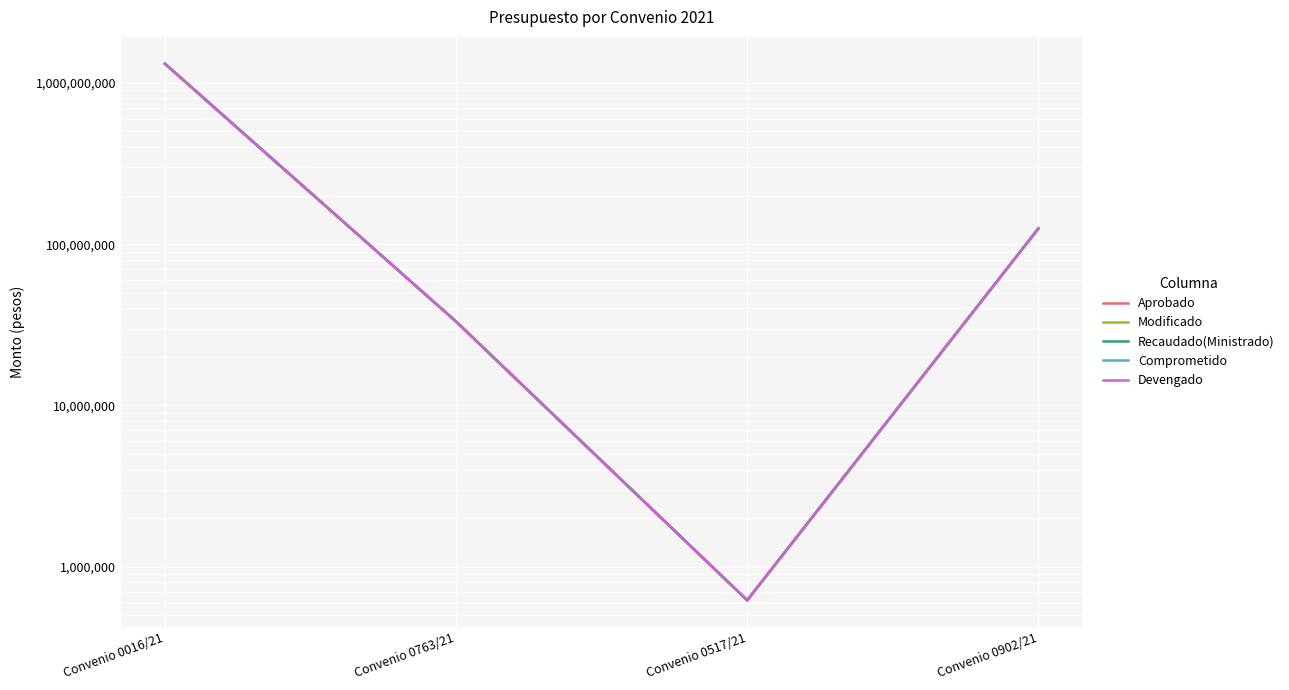

Is this an area chart (filled region under the line)?

No